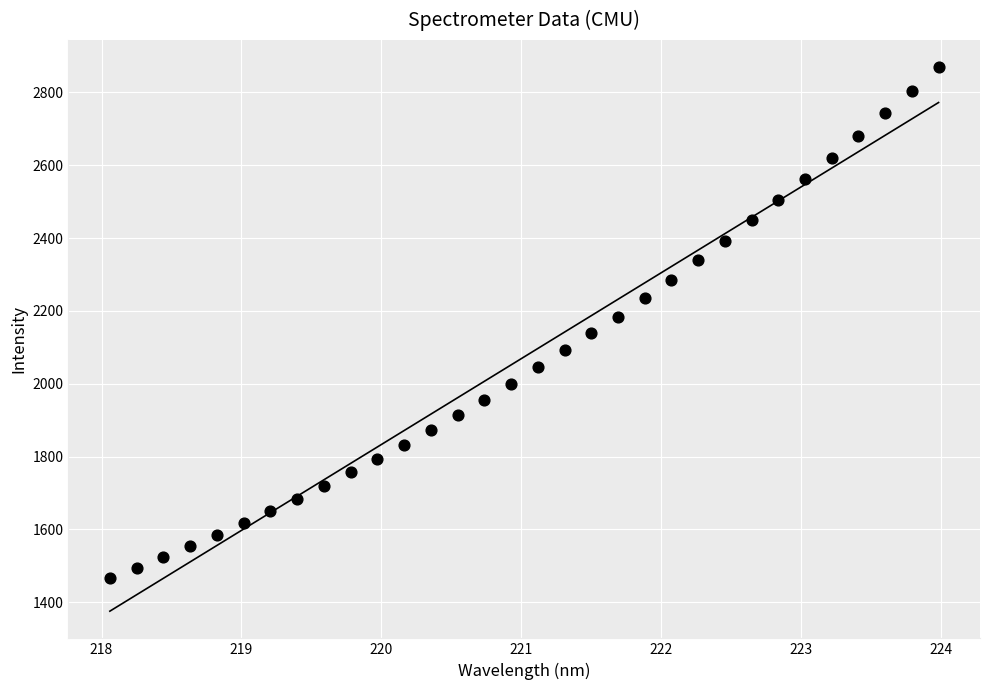

What is the range of Y values (max minus min)?

1401.8